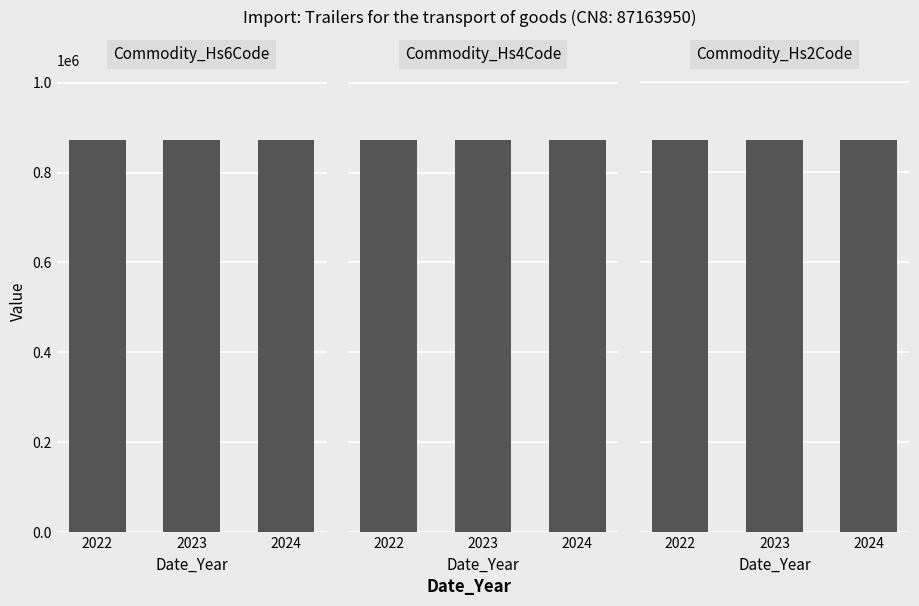

What is the sum of all Commodity_Hs4Code values?

26148